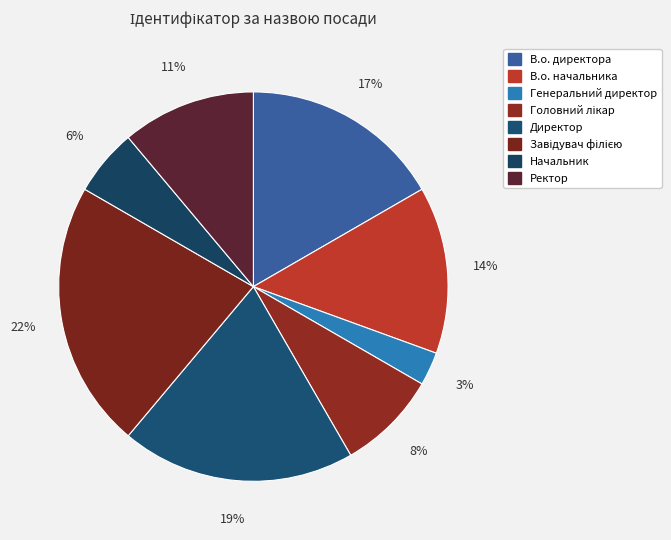

What is the largest slice in the pie chart?

Завідувач філією